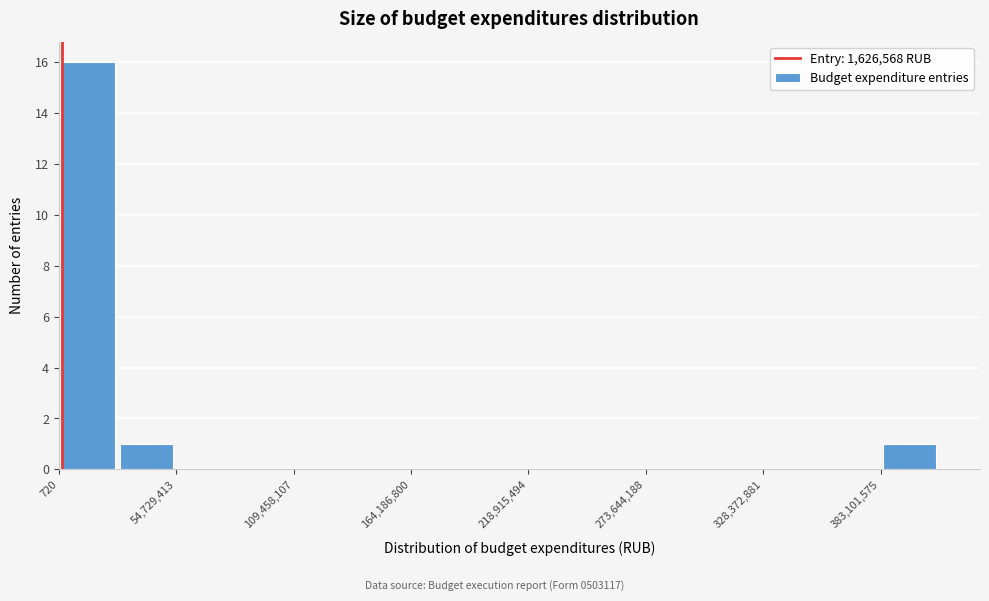

Around what value on the x-axis is the tallest bar? Give the approximate position of its centre, as read against the axis.

10000000